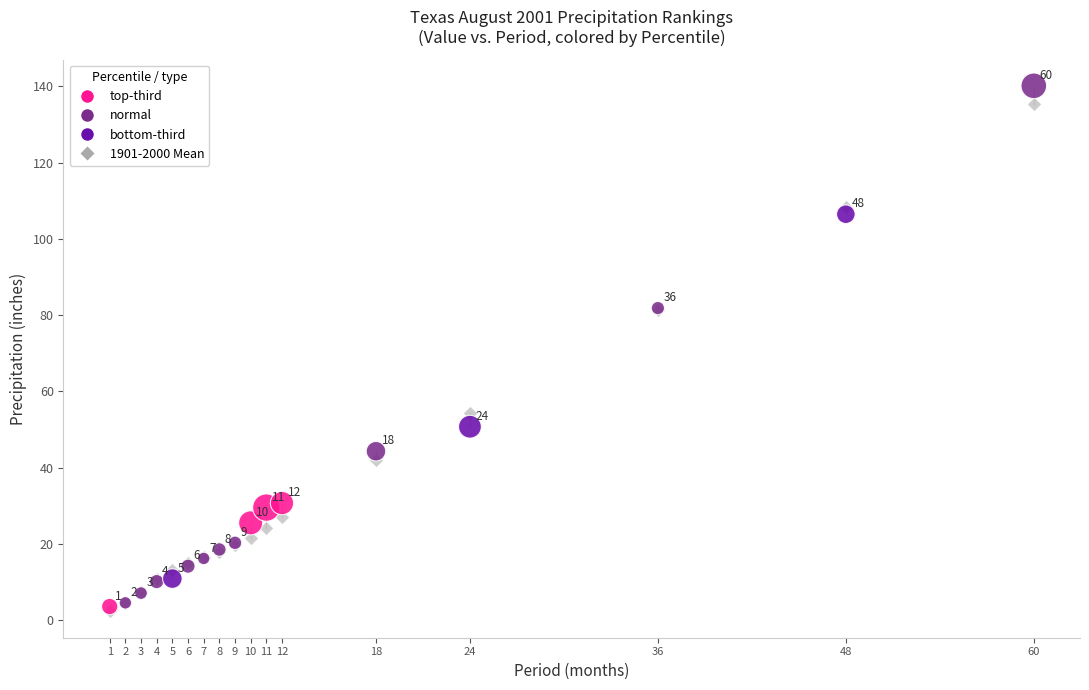

Across all series, what Y value is closest to 71?

81.4